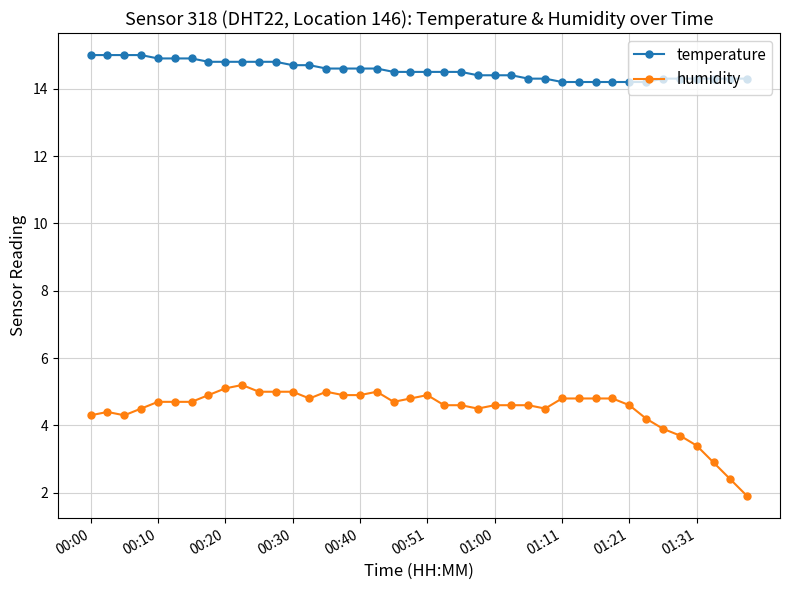

Rank the series by their average value, from highest to lowest.

temperature, humidity